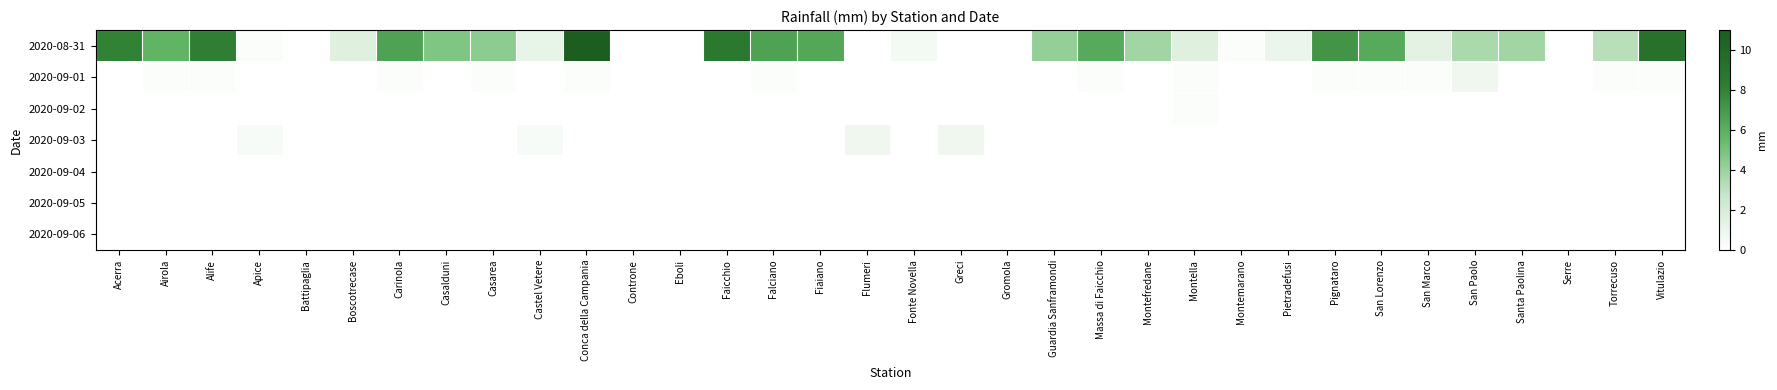

What is the total value across all series at Airola?

6.0